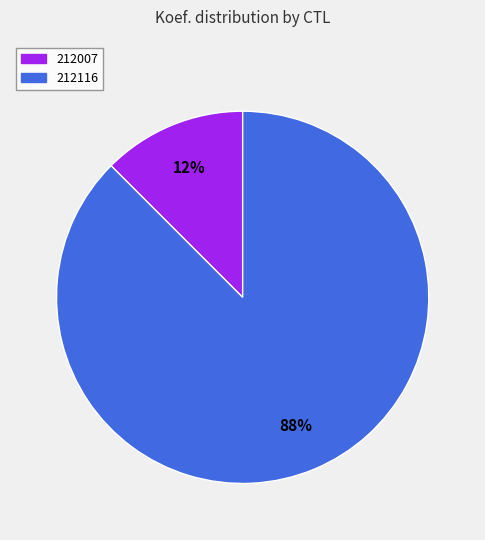

To the nearest percent, what is the average slice percentage?

50%